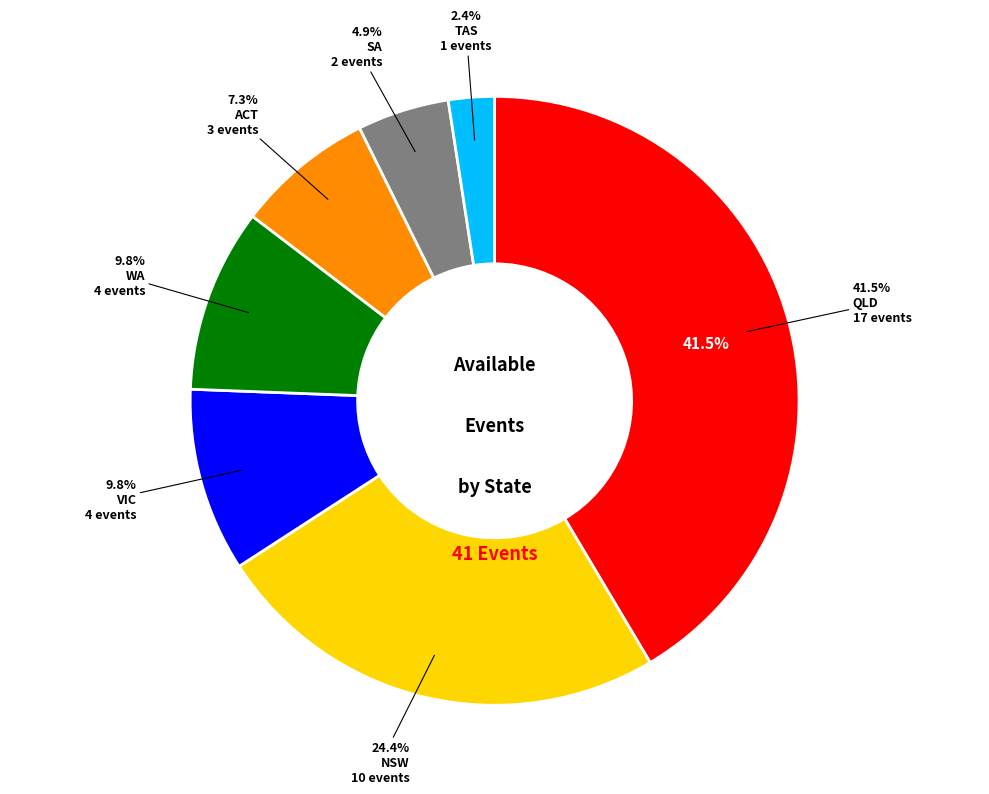

Rank the categories by value from highest to lowest.

QLD, NSW, VIC, WA, ACT, SA, TAS